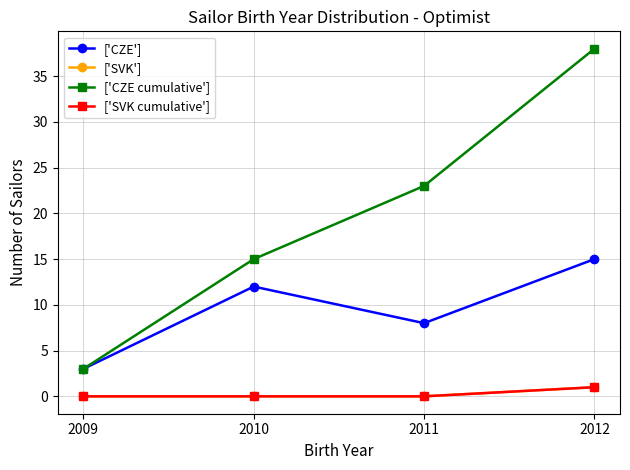

Which label corresponds to the smallest value in the chart?

2009